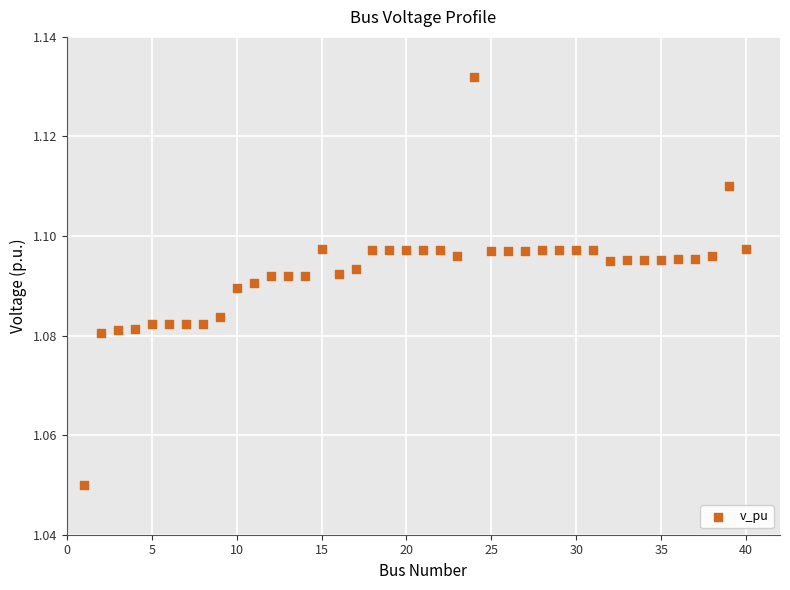

What is the range of X values (max minus min)?

39.0